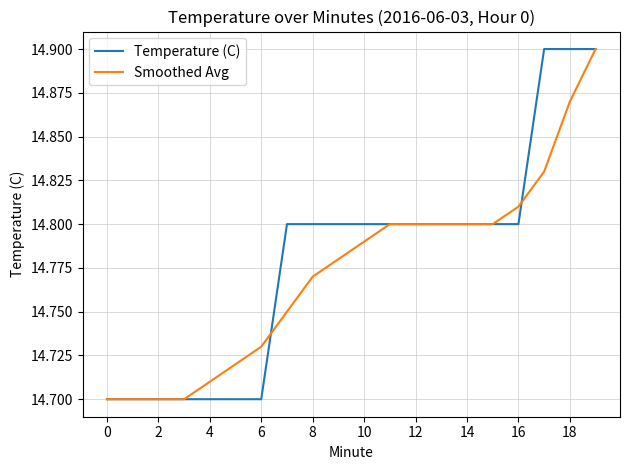

At how many categories does at least one series exceed 14?

20